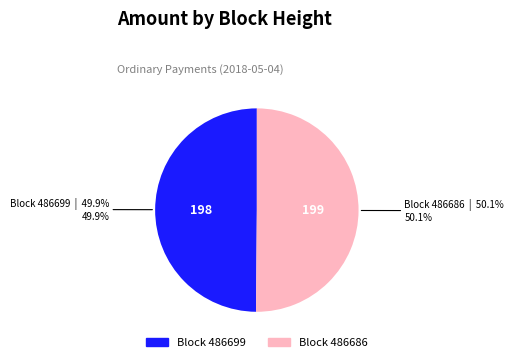

How many segments does this pie chart have?

2